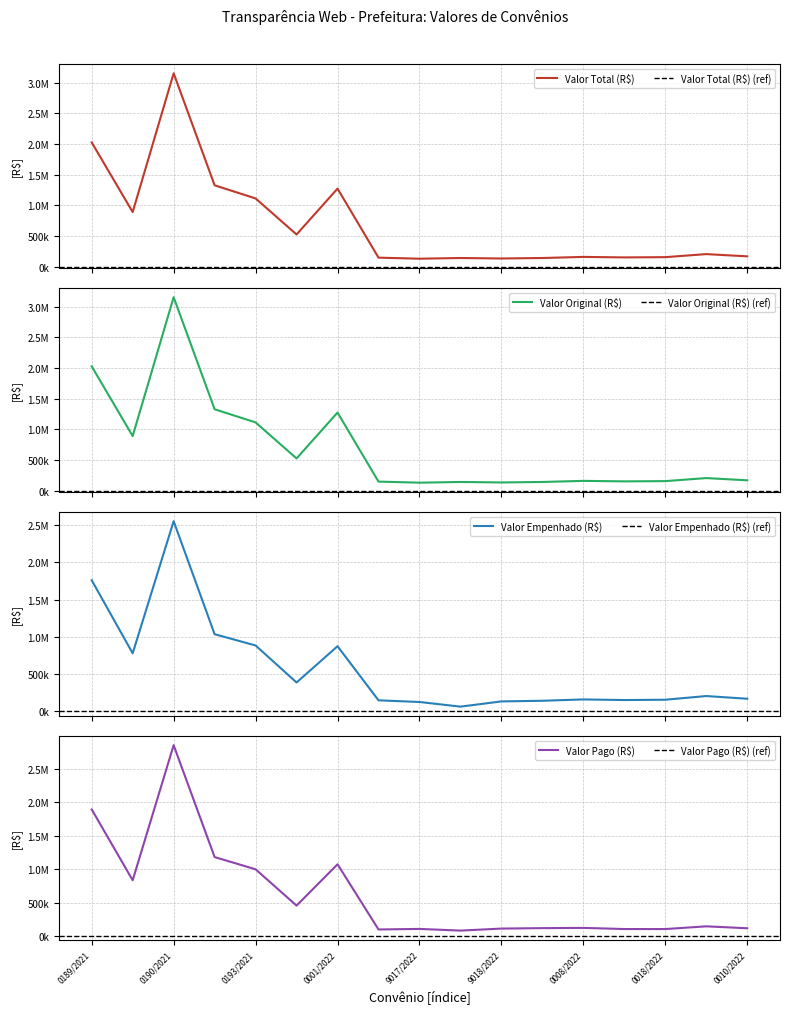

True or false: Valor Empenhado (R$) has a value of 874860.3 at 0001/2022.

True